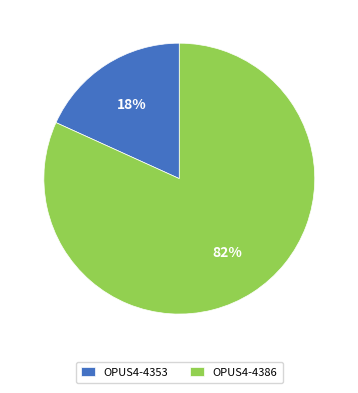

Which slice is the largest?

OPUS4-4386